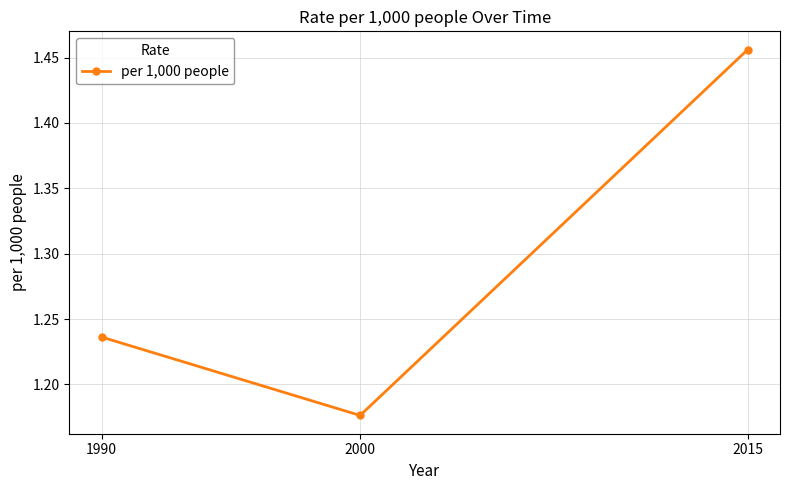

Between 2000 and 1990, which is larger?

1990